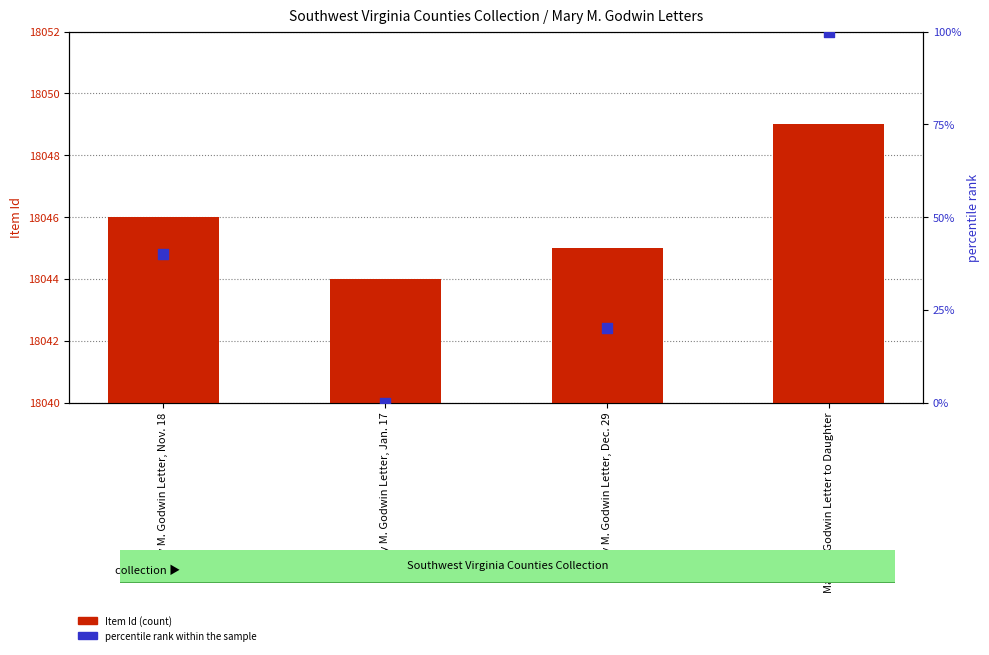

Which series has the largest Y range (max minus min)?

percentile rank within the sample